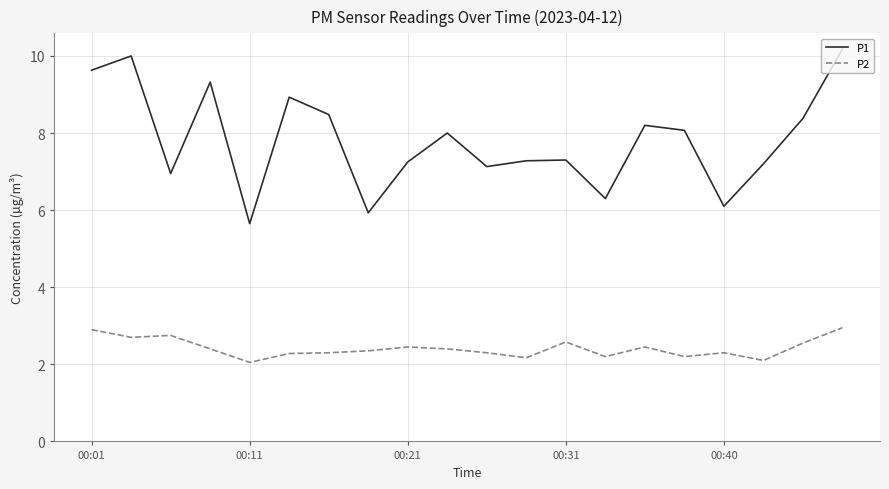

Which series has the largest total across all categories?

P1